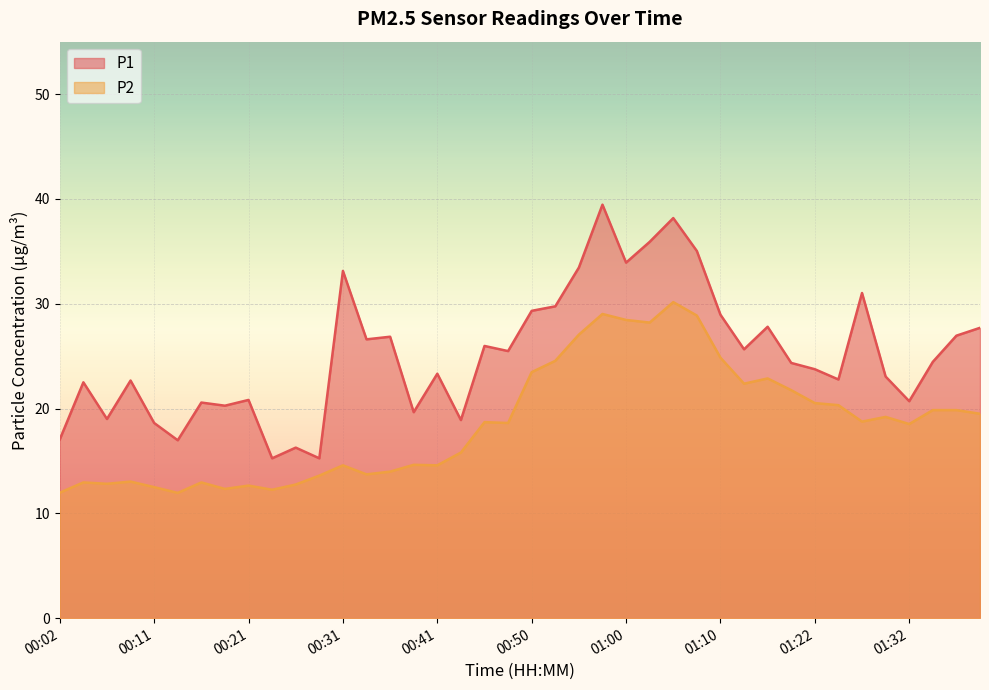

The P1 series shows 24.4 at 01:35. True or false?

True